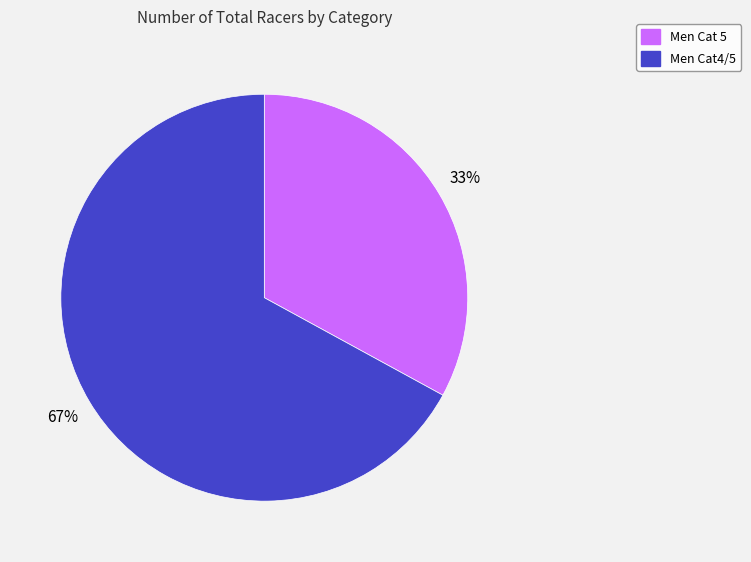

Count the number of slices in the pie.

2